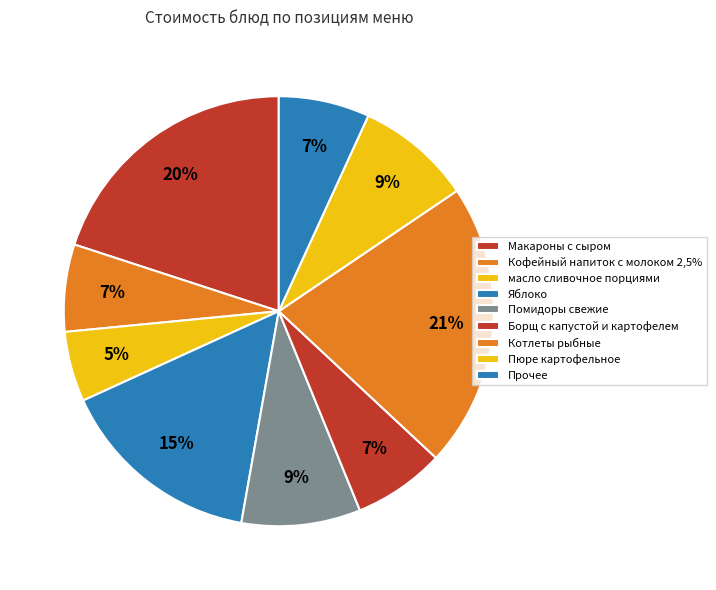

True or false: Яблоко accounts for 4% of the total.

False